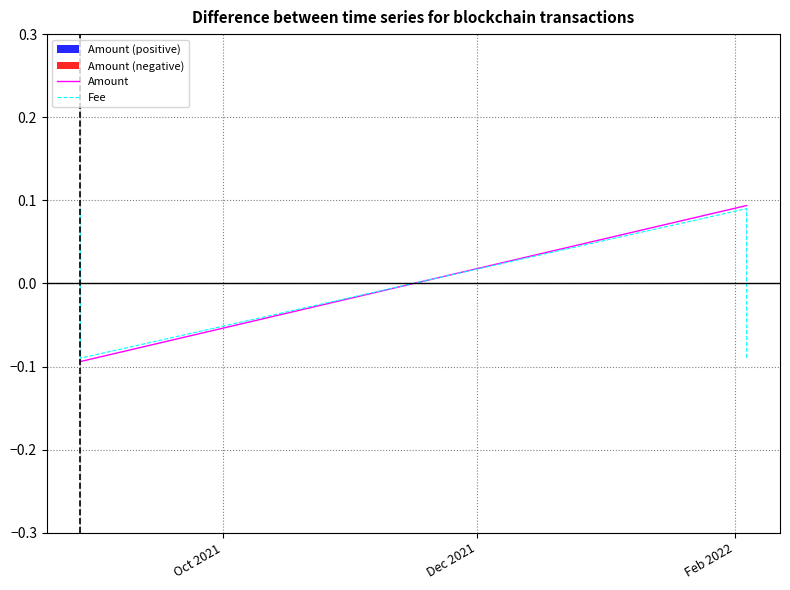

What is the lowest value of the Fee series?

-0.1